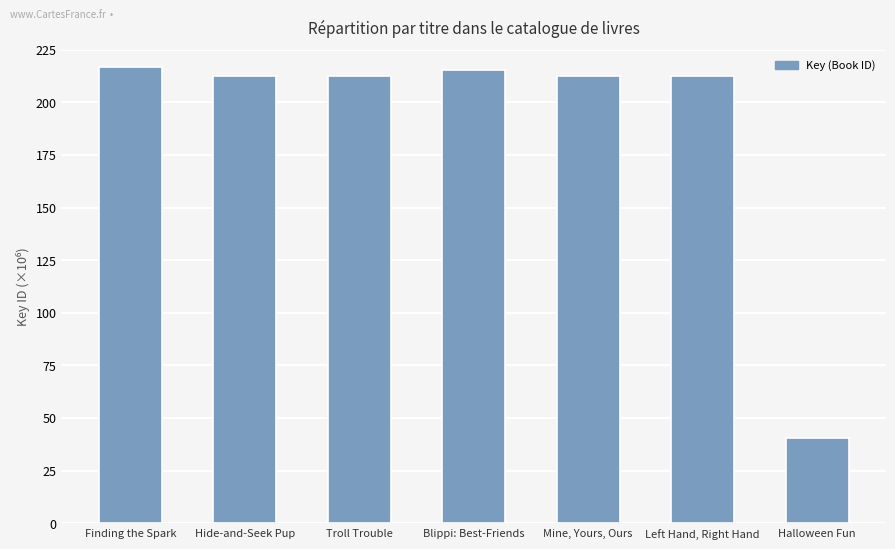

How many bars are there in total?

7